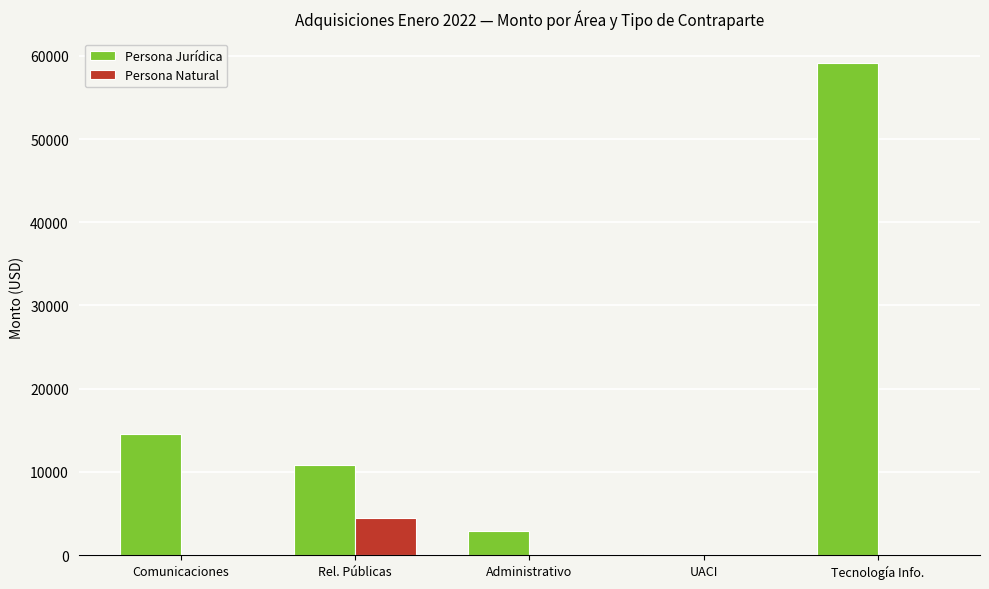

Which series has the largest range (max minus min)?

Persona Jurídica